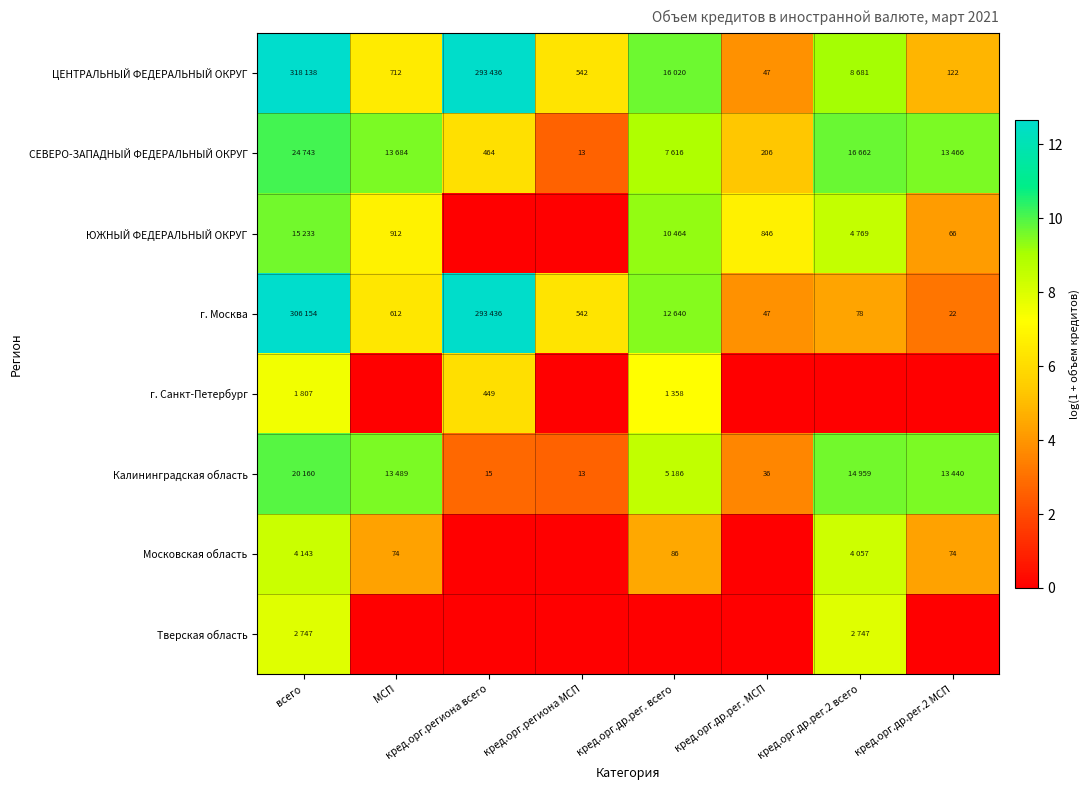

At which category does the chart reach its minimum across all series?

кред.орг.региона всего